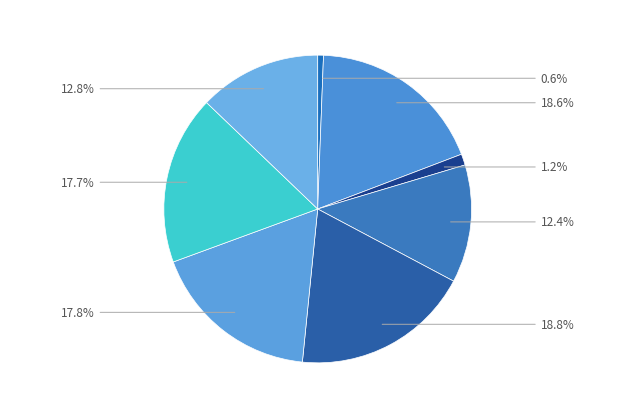

To the nearest percent, what is the difference between the largest and smallest slice percentages?

18%